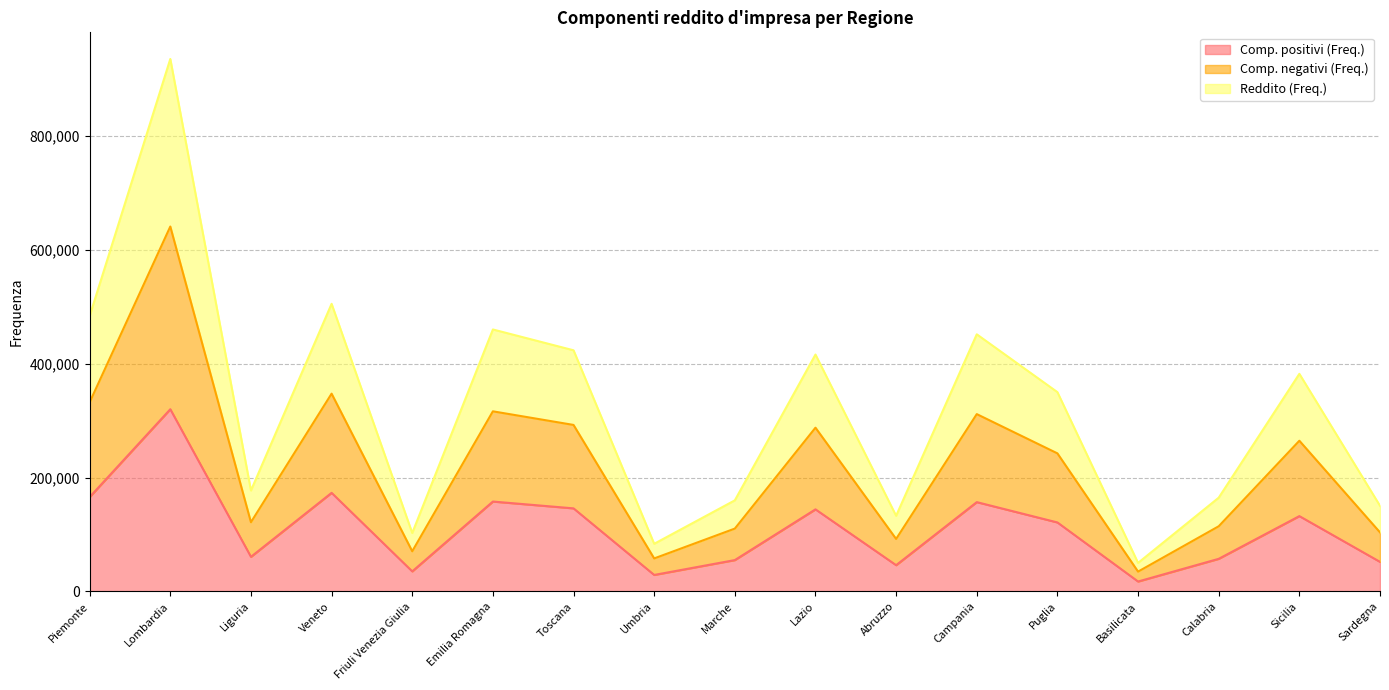

Between Friuli Venezia Giulia and Puglia, which series saw the biggest shift?

Reddito (Freq.)